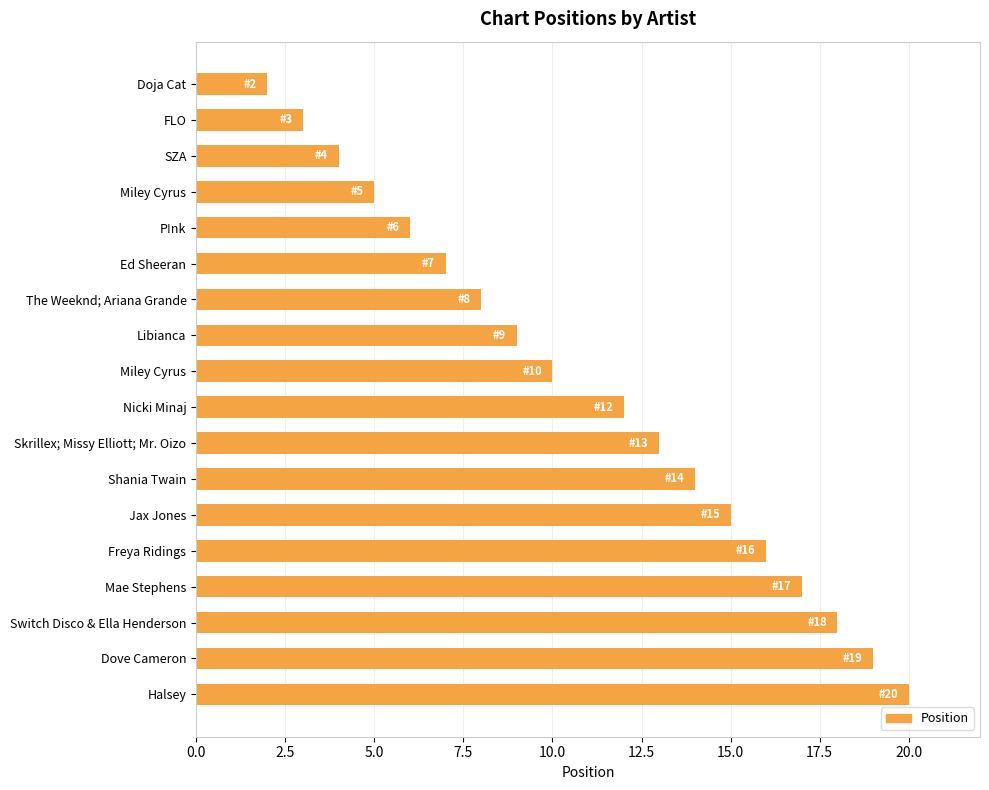

What is the minimum value shown in the chart?

2